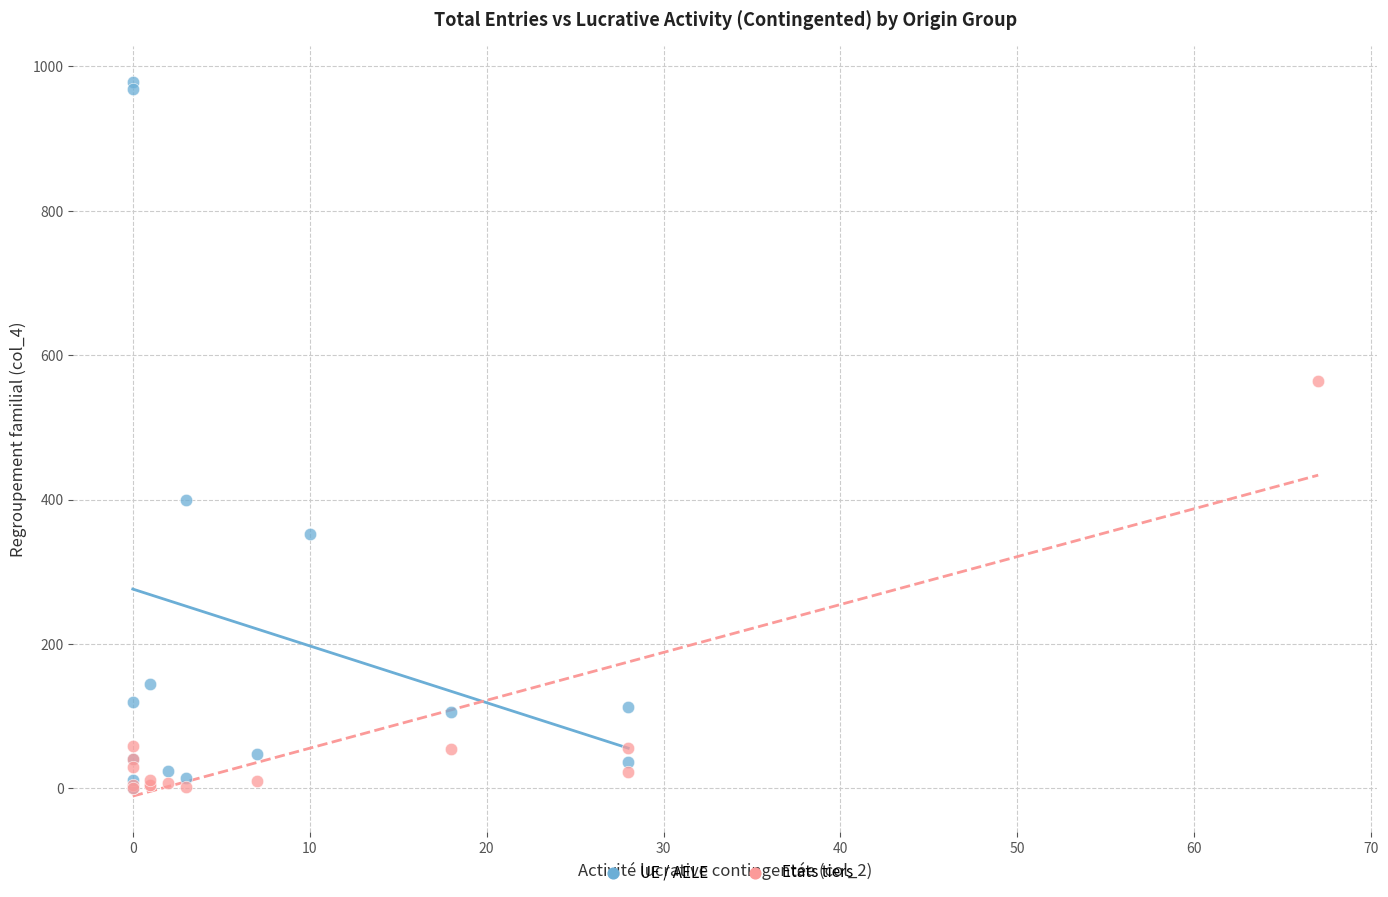

Which series reaches the maximum Y coordinate?

UE / AELE